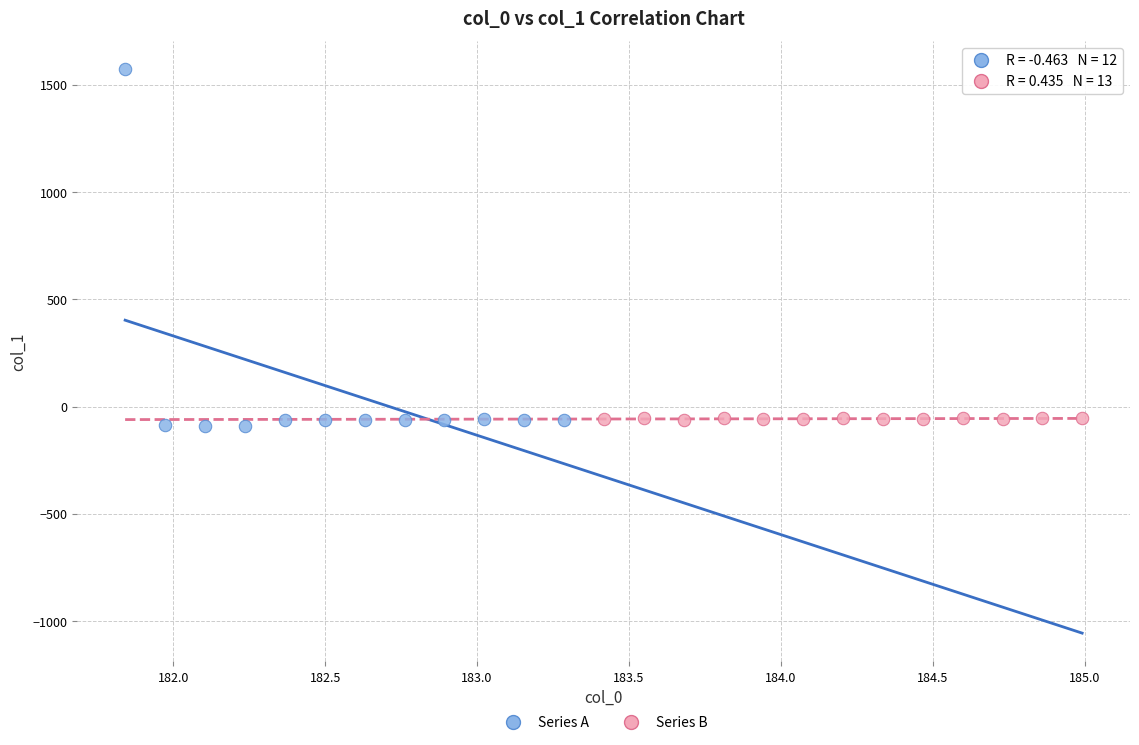

Which series has the largest Y range (max minus min)?

Series A